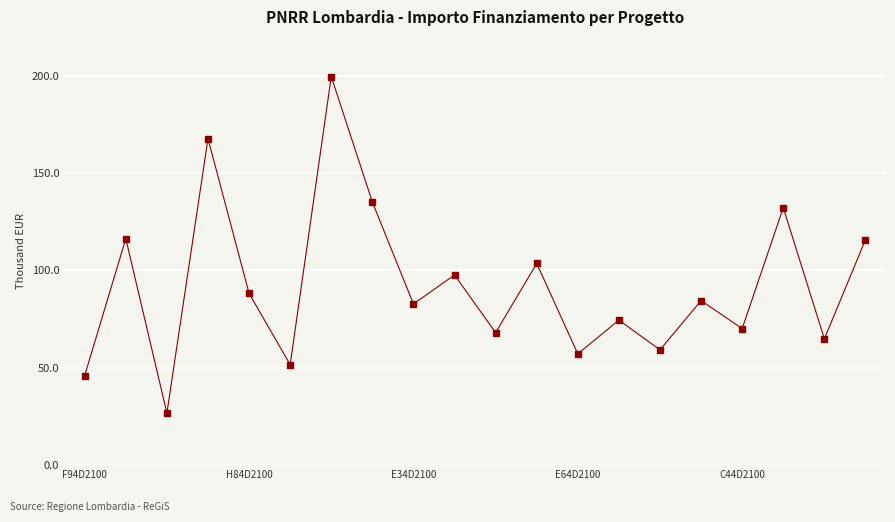

How many points are lower than both their immediate neighbors (excluding endpoints)?

8